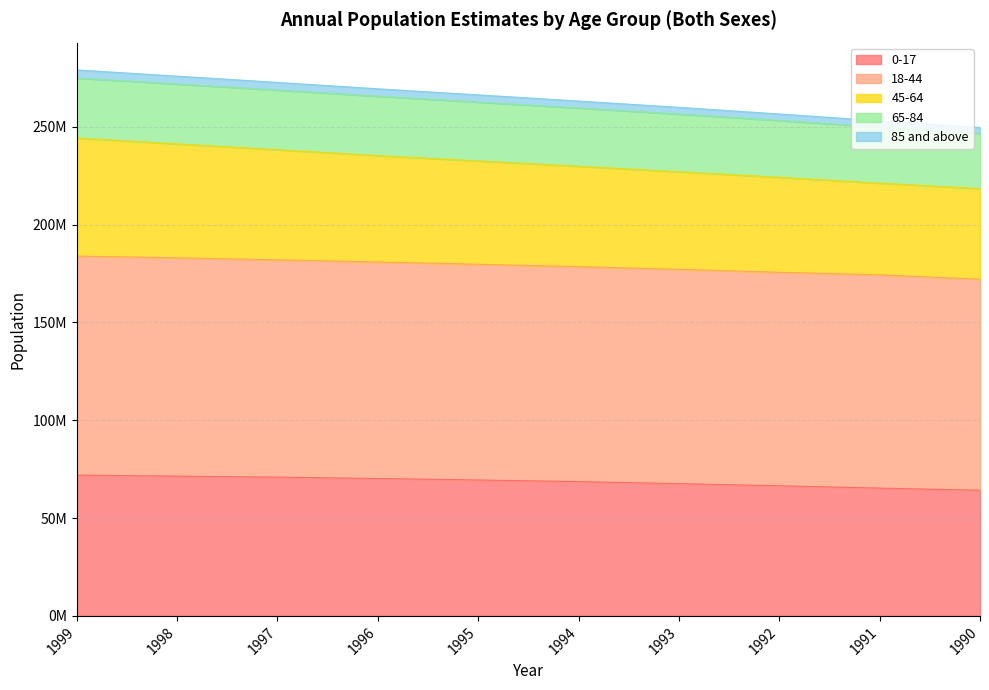

True or false: 18-44 and 85 and above intersect in this chart.

False